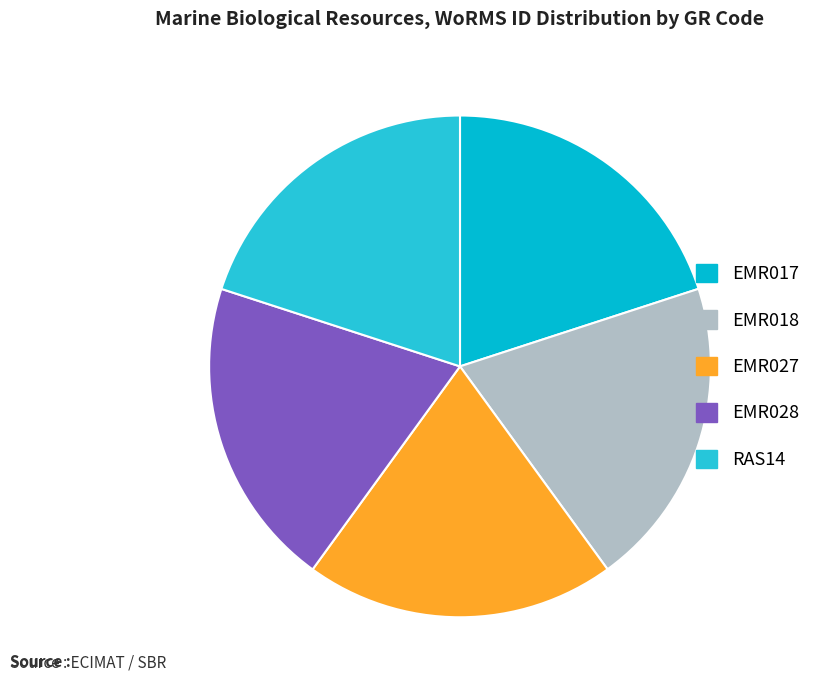

What is the smallest slice in the pie chart?

EMR017